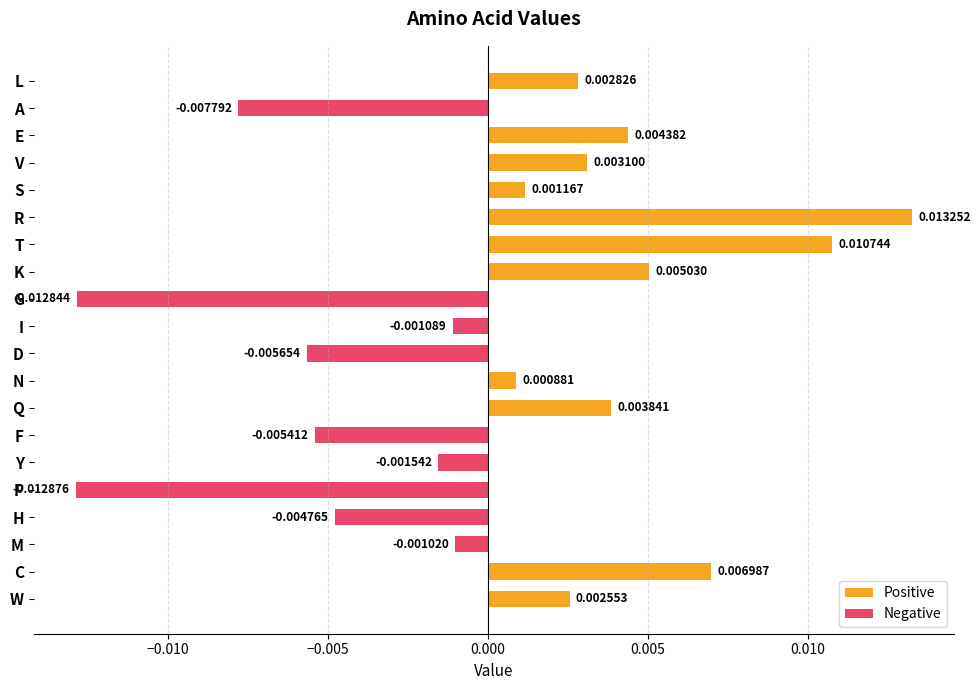

How many categories are shown in the chart?

20